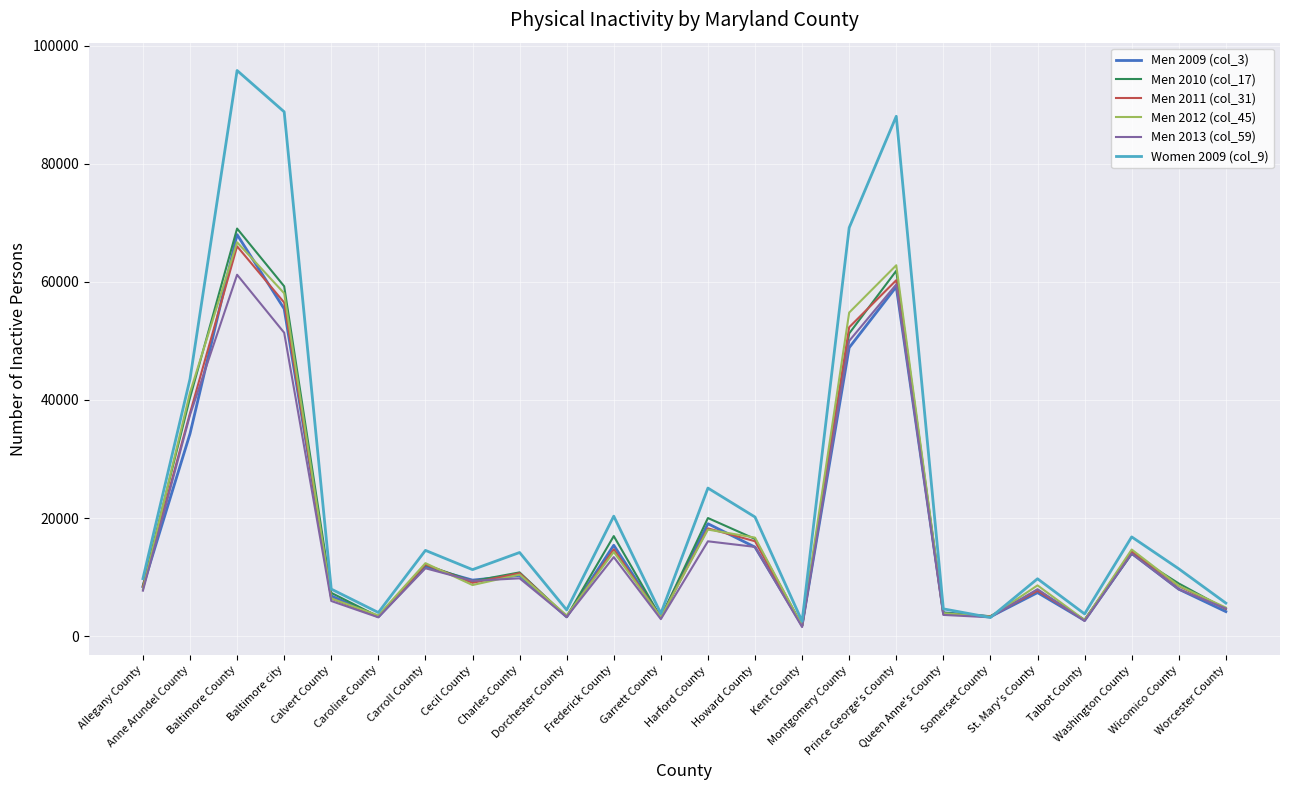

Which series has the largest total across all categories?

Women 2009 (col_9)